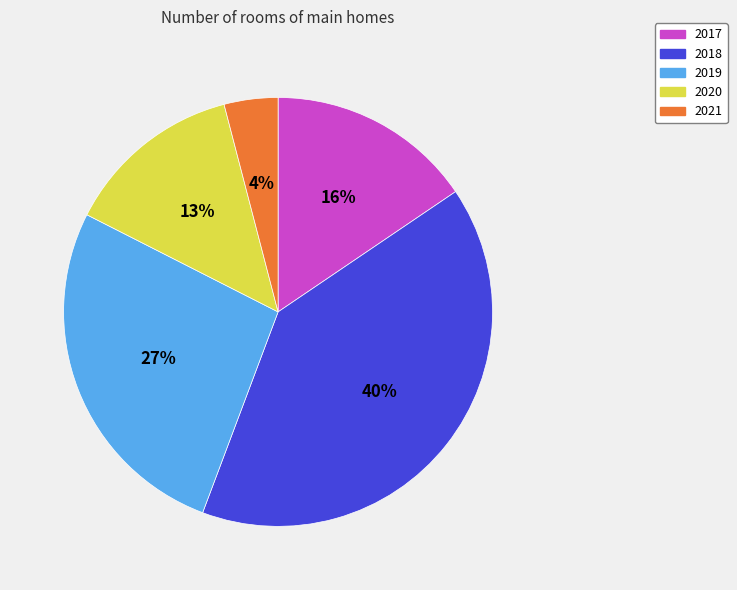

Which has a higher value, 2021 or 2019?

2019